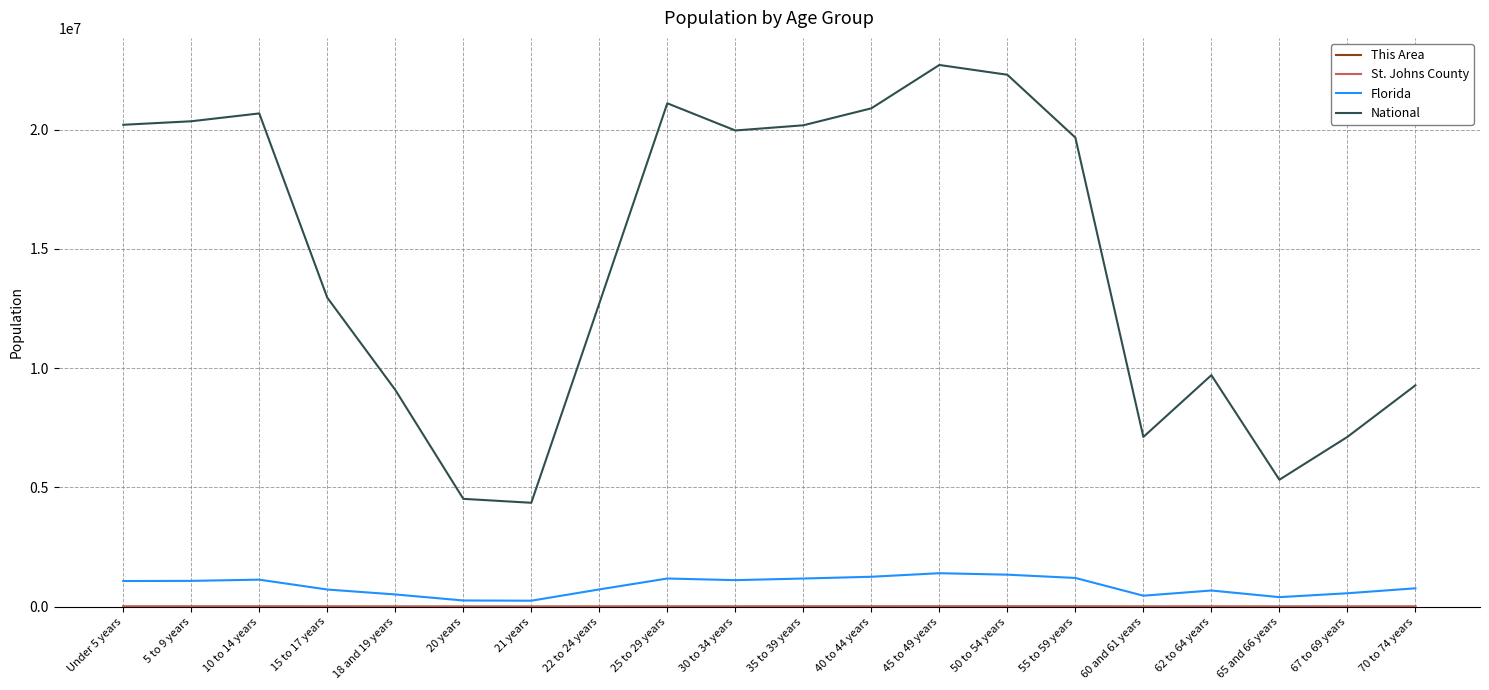

Count the number of data series in this chart.

4